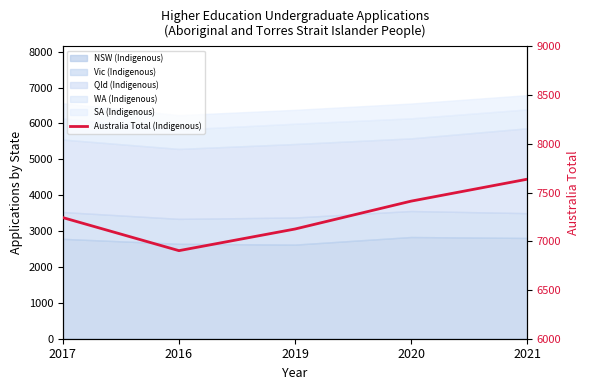

What is the average value?

7264